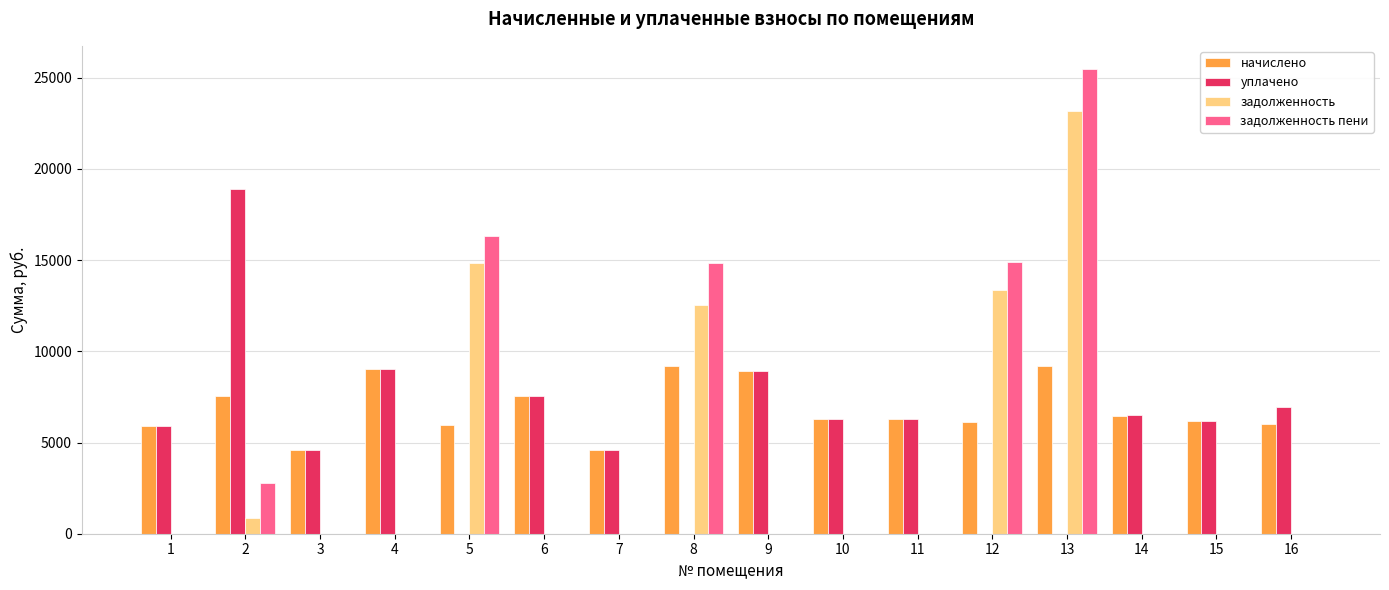

What is the sum of all начислено values?

109793.3